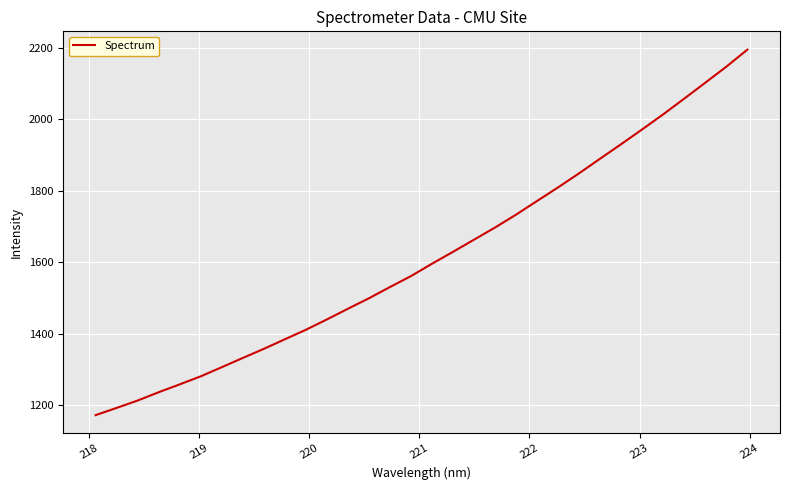

What is the maximum value shown in the chart?

2194.3